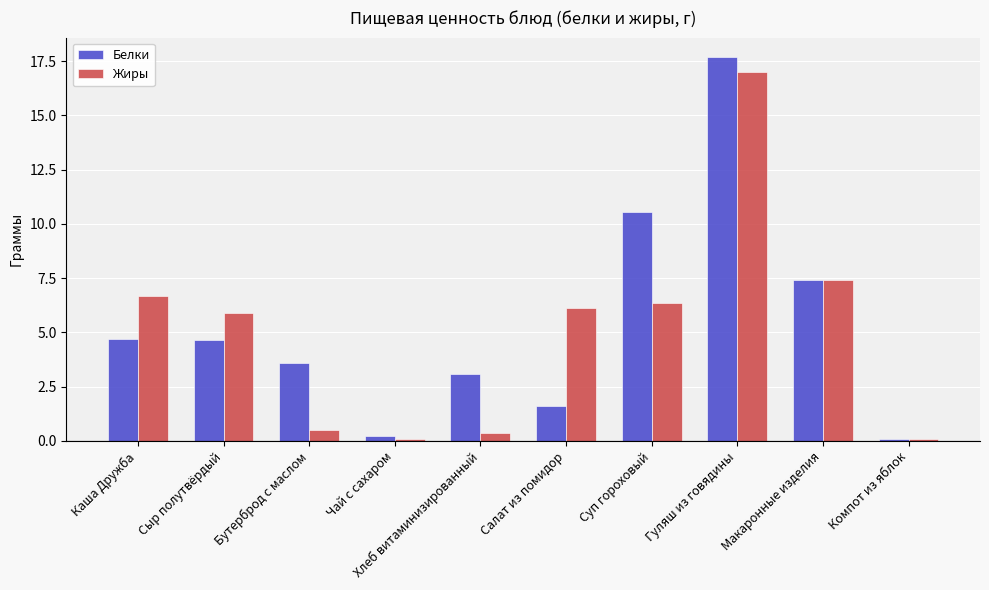

True or false: Белки has a value of 8.3 at Гуляш из говядины.

False